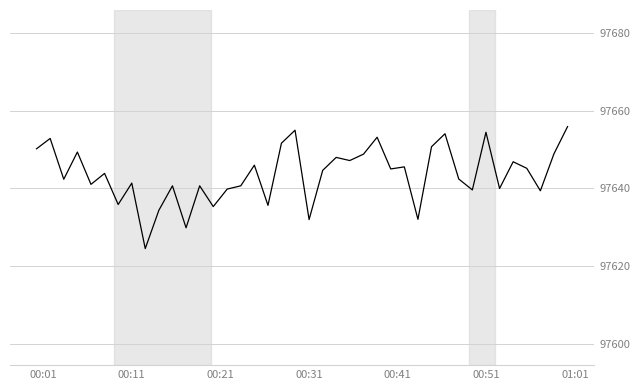

What is the difference between the maximum and minimum values?

31.4